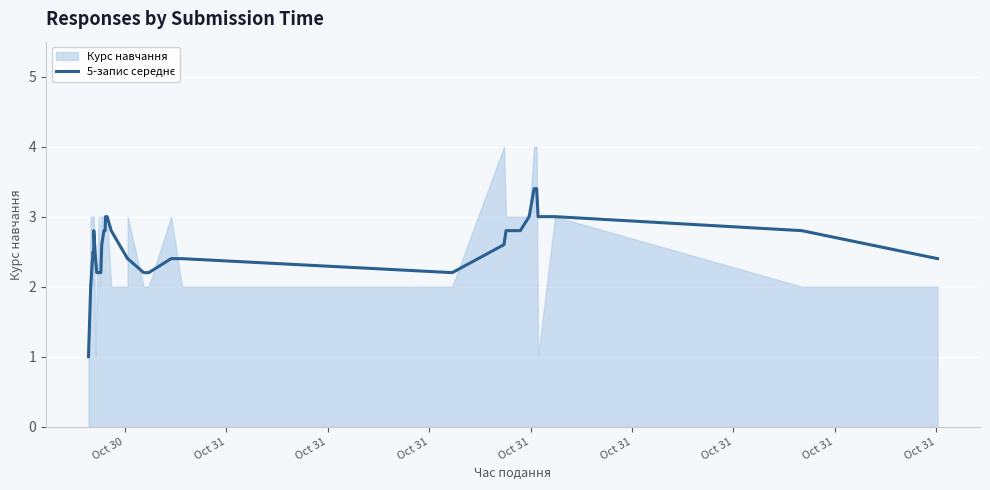

Reading left to right, extract all data points from this chart.

1.0	2.0	2.3	2.5	2.4	2.8	2.4	2.2	2.2	2.2	2.2	2.6	2.8	2.8	3.0	3.0	2.8	2.6	2.4	2.4	2.2	2.2	2.4	2.4	2.2	2.6	2.8	2.8	3.0	3.4	3.4	3.0	3.0	2.8	2.4